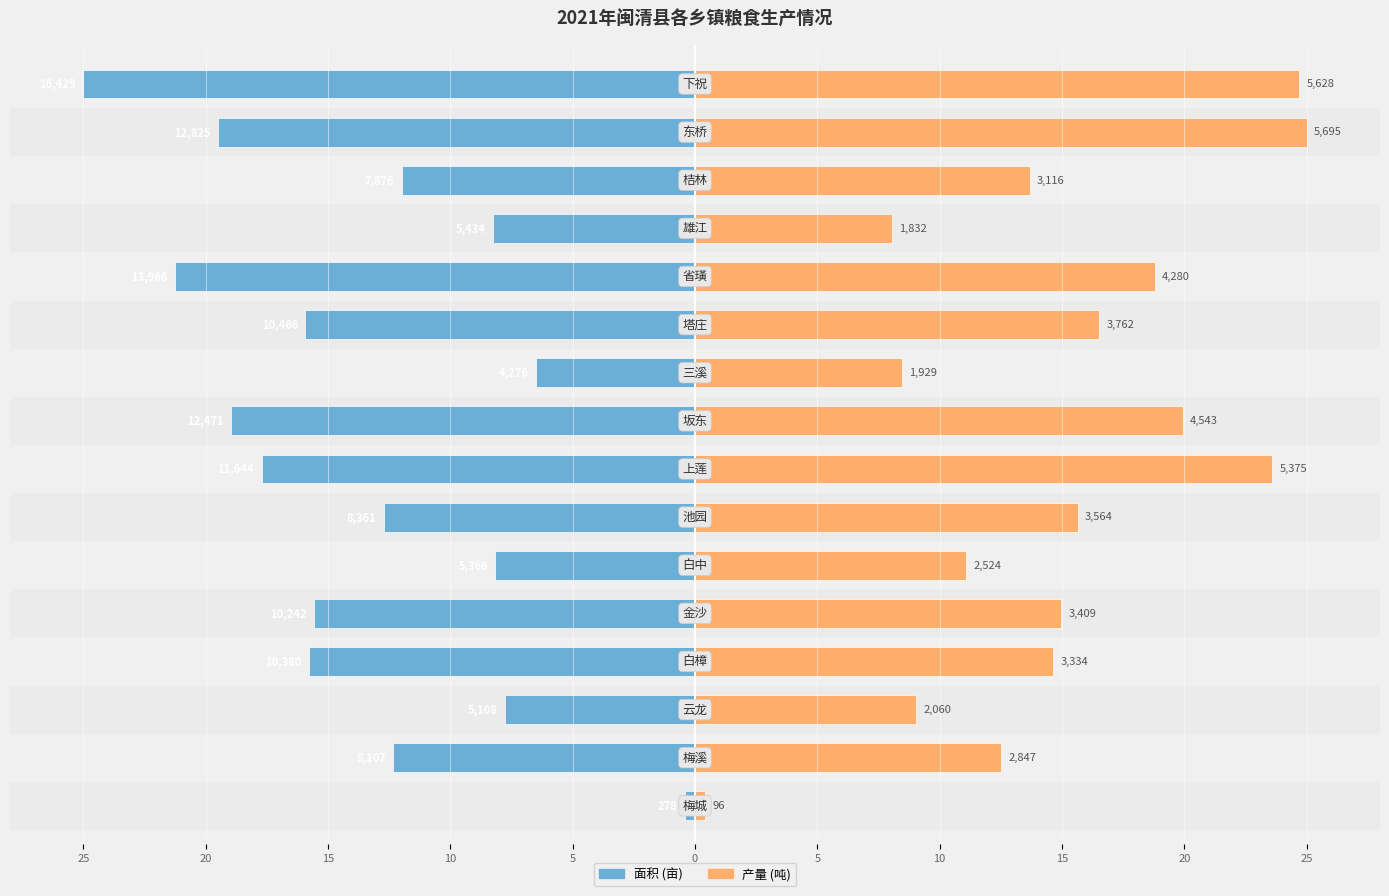

How many bars are there in total?

32